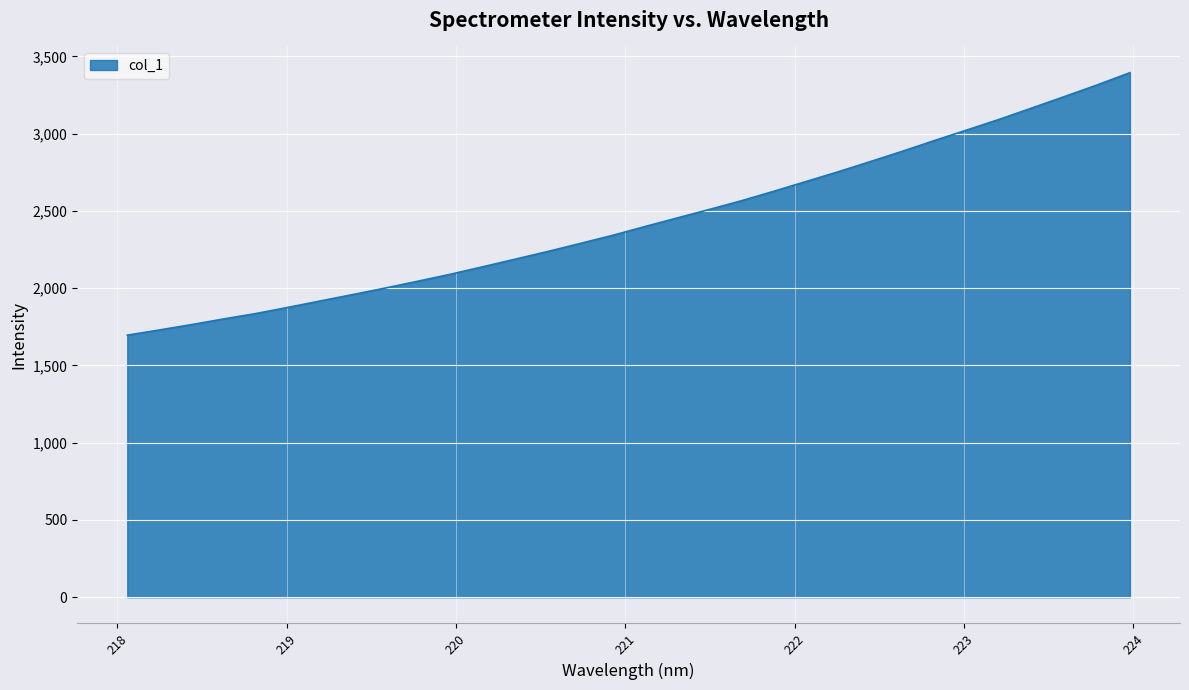

What is the smallest value displayed?

1696.0